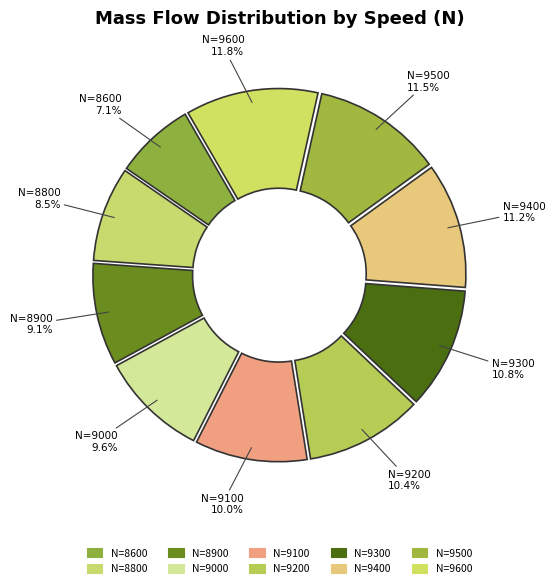

Is there a majority slice in this chart?

No